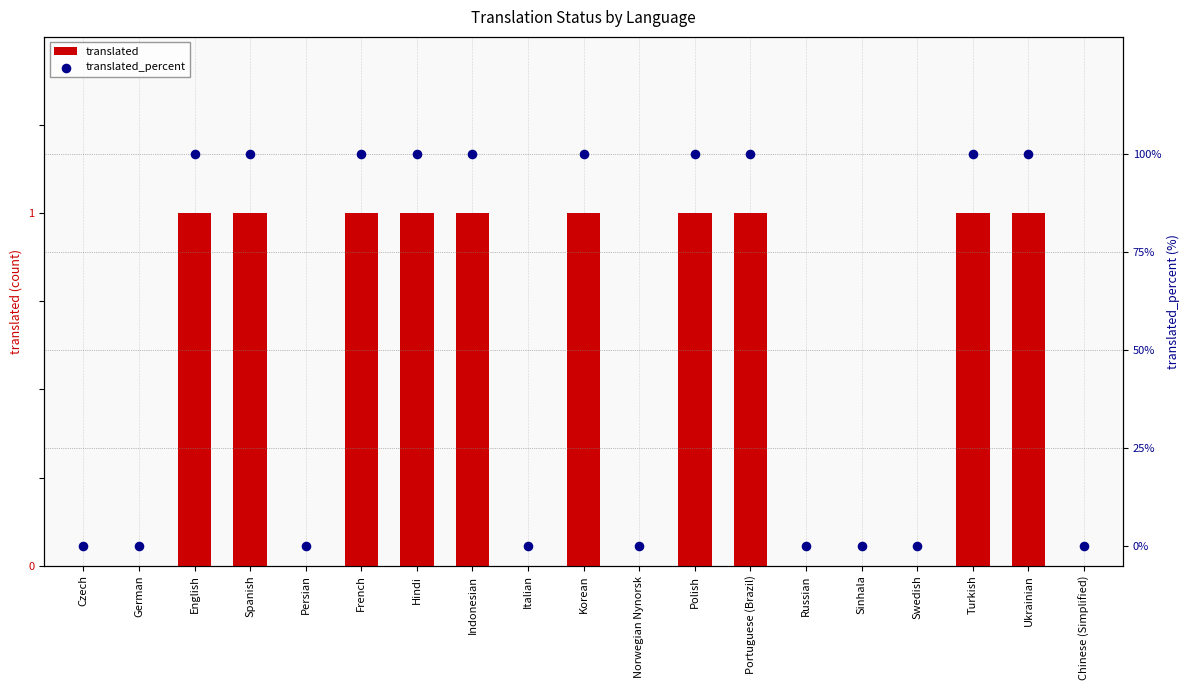

What are all the series names shown in the legend?

translated, translated_percent